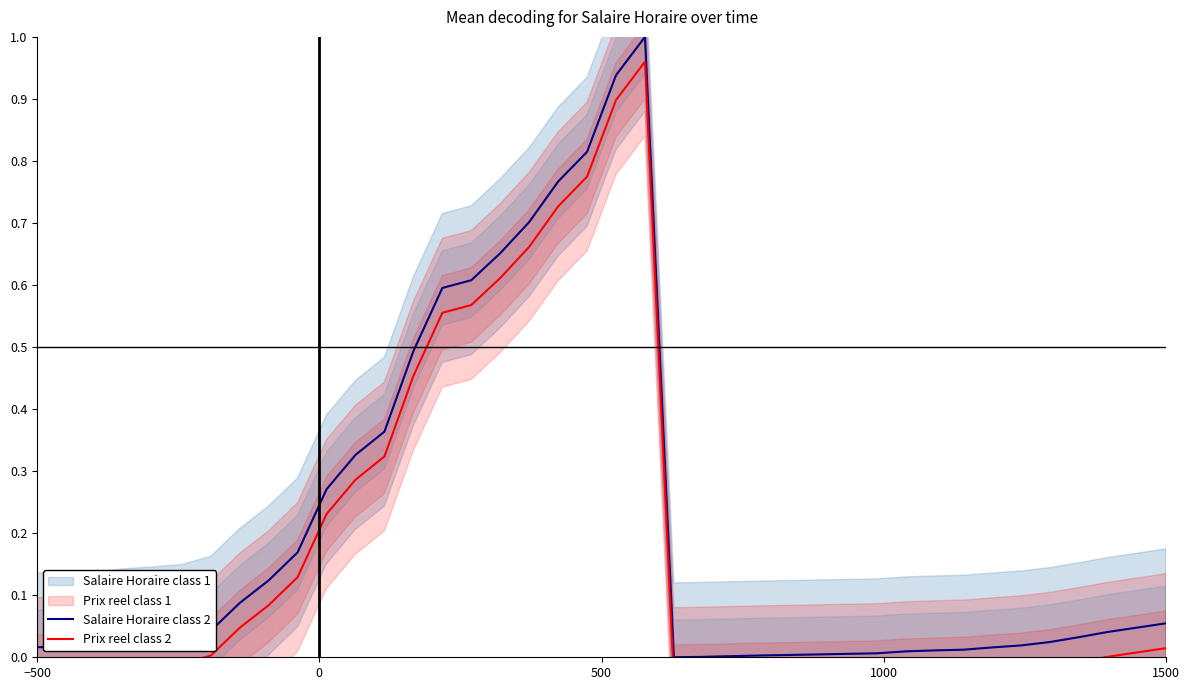

True or false: Prix reel class 2 and Salaire Horaire class 2 cross at least once.

False